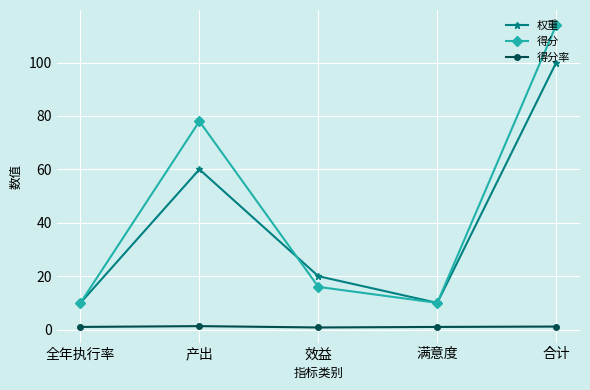

Does the chart have visible grid lines?

Yes